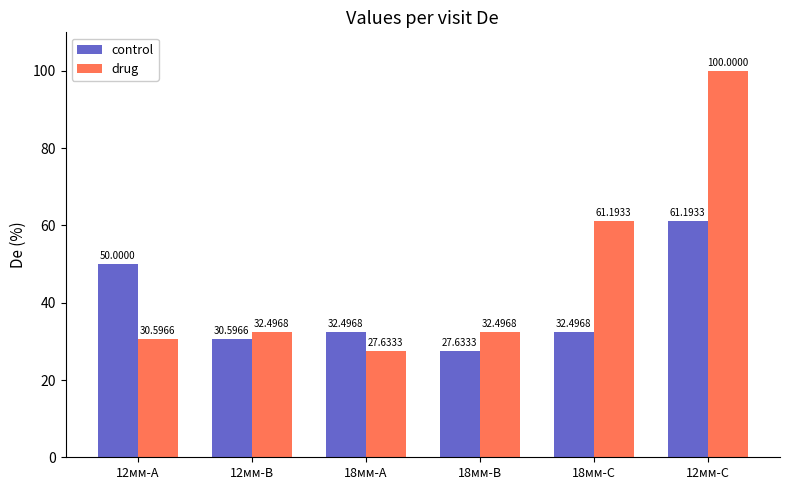

How many bars are there in each group?

2